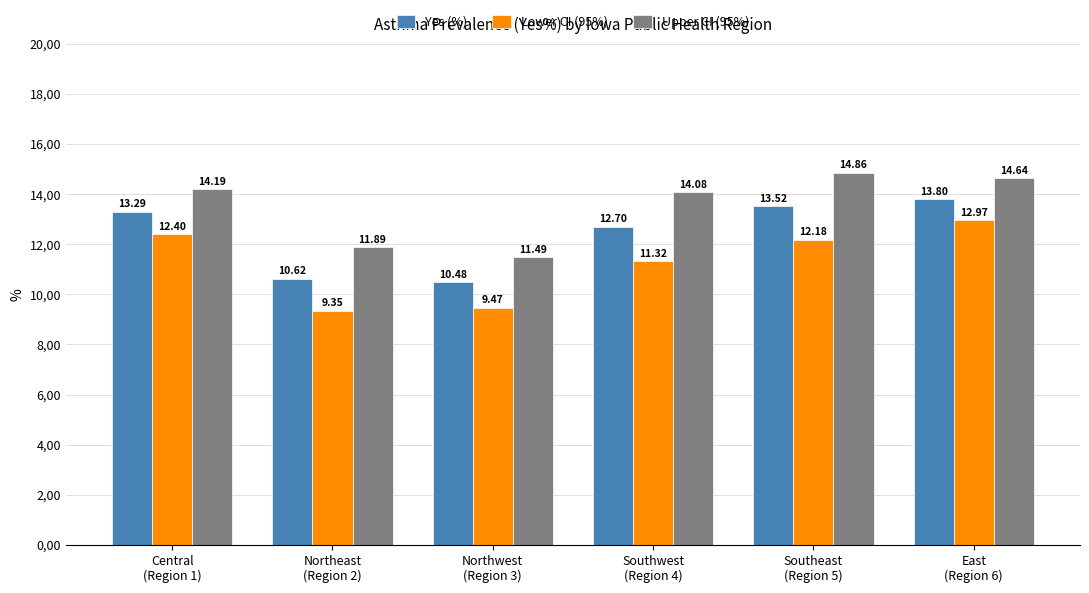

What is the difference between the maximum and minimum values in the Lower CI (95%) series?

3.6